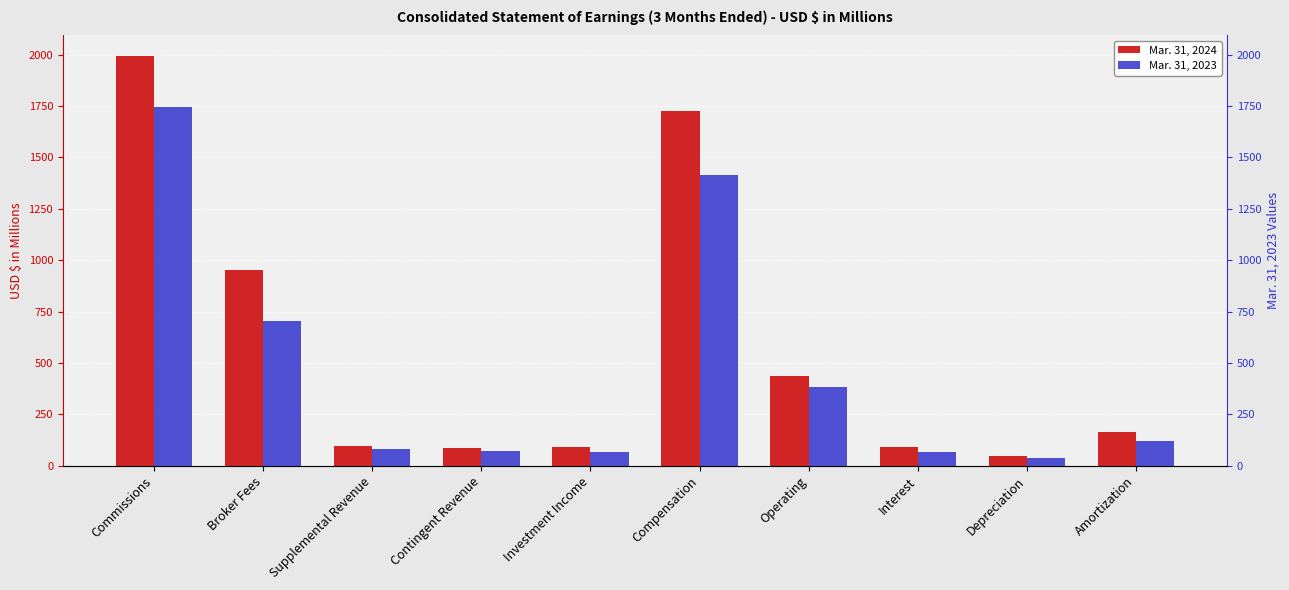

Reading left to right, transcribe all the data shown in this chart.

Mar. 31, 2024: Commissions=1993.6	Broker Fees=951.2	Supplemental Revenue=93.9	Contingent Revenue=86.0	Investment Income=93.4	Compensation=1725.9	Operating=435.7	Interest=92.2	Depreciation=45.4	Amortization=162.3
Mar. 31, 2023: Commissions=1747.4	Broker Fees=705.7	Supplemental Revenue=81.6	Contingent Revenue=71.8	Investment Income=66.4	Compensation=1415.5	Operating=382.5	Interest=67.9	Depreciation=37.7	Amortization=121.7